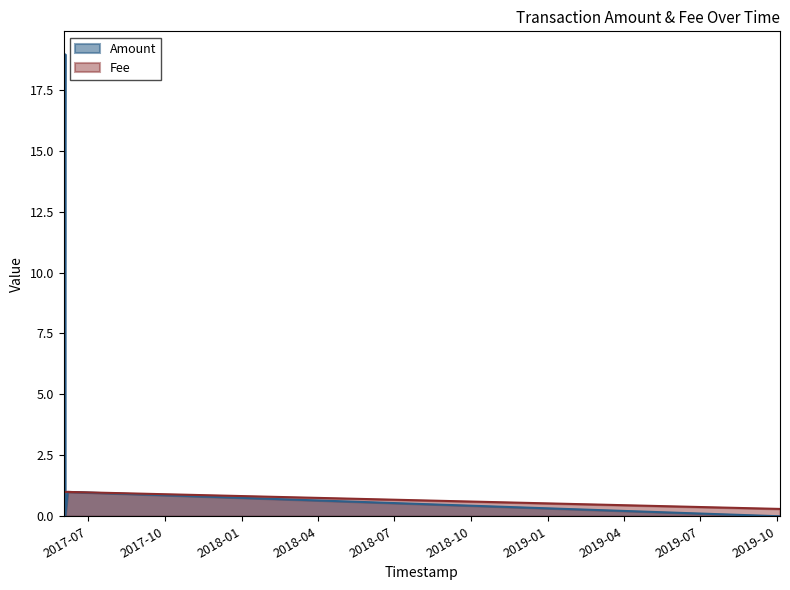

List the series in order of their peak value, highest first.

Amount, Fee